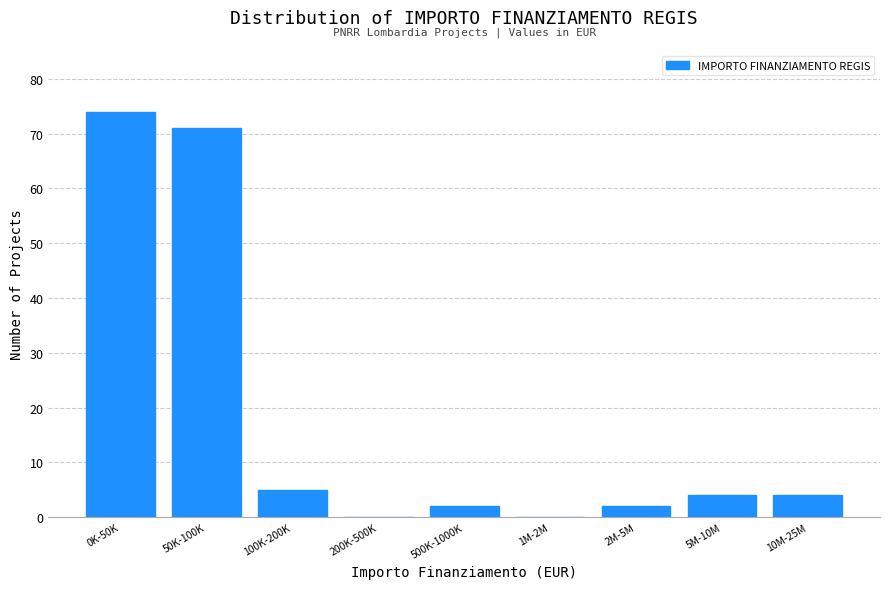

Reading right to left, transcribe all the data shown in this chart.

10M-25M=4	5M-10M=4	2M-5M=2	1M-2M=0	500K-1000K=2	200K-500K=0	100K-200K=5	50K-100K=71	0K-50K=74